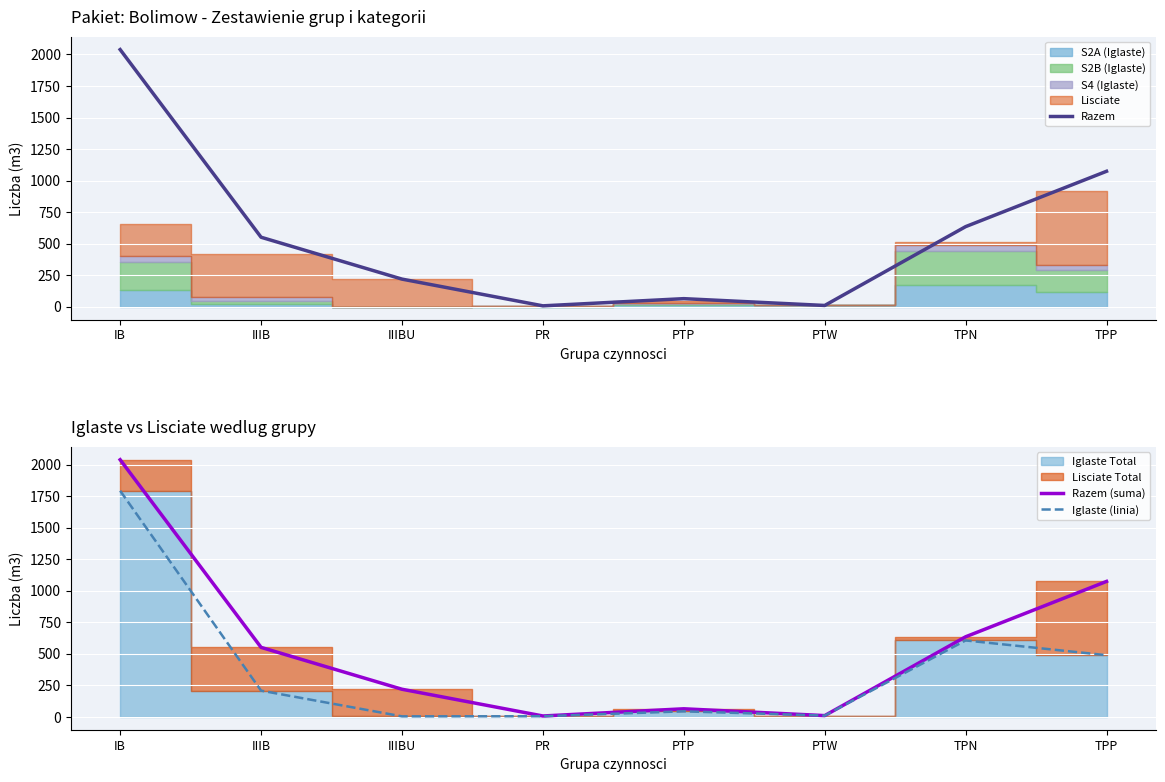

What is the minimum value shown in the chart?

4